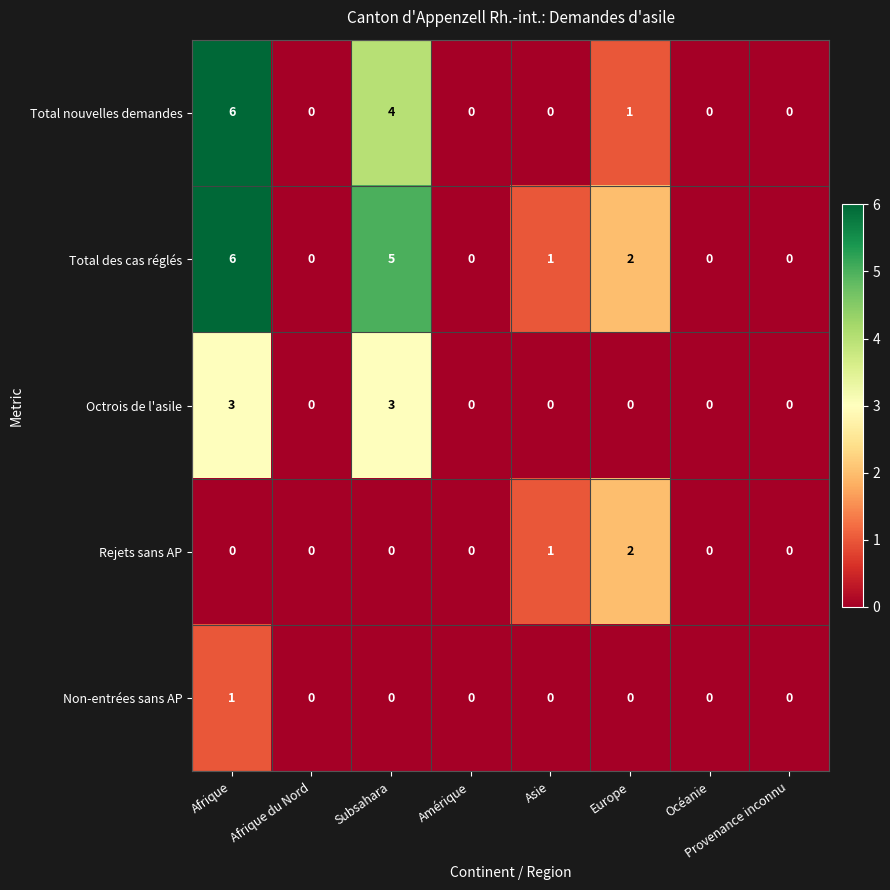

Which series has the largest total across all categories?

Total des cas réglés